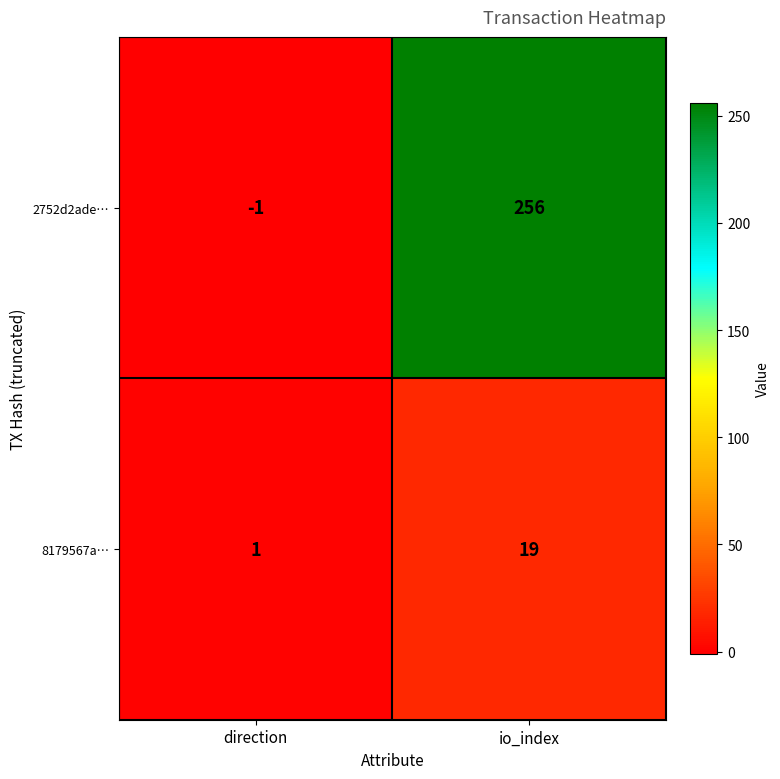

Which category has the lowest value across all series?

direction